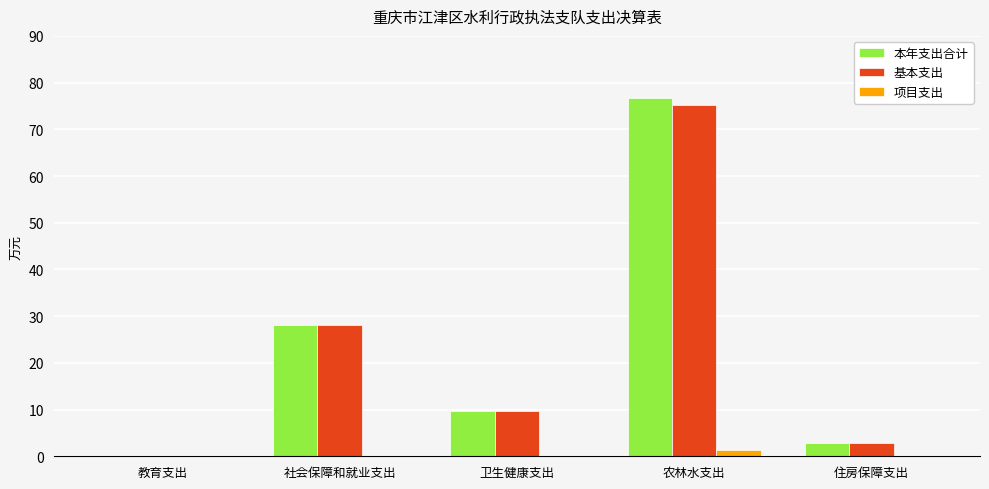

What is the total value across all series at 卫生健康支出?

19.4